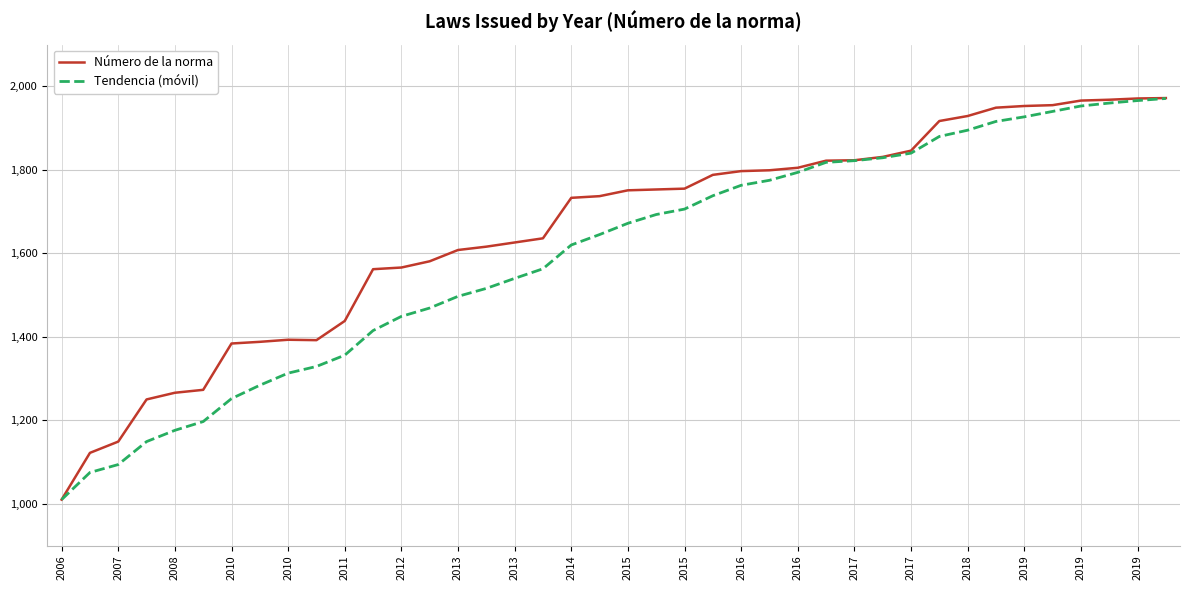

Which series has the largest total across all categories?

Número de la norma